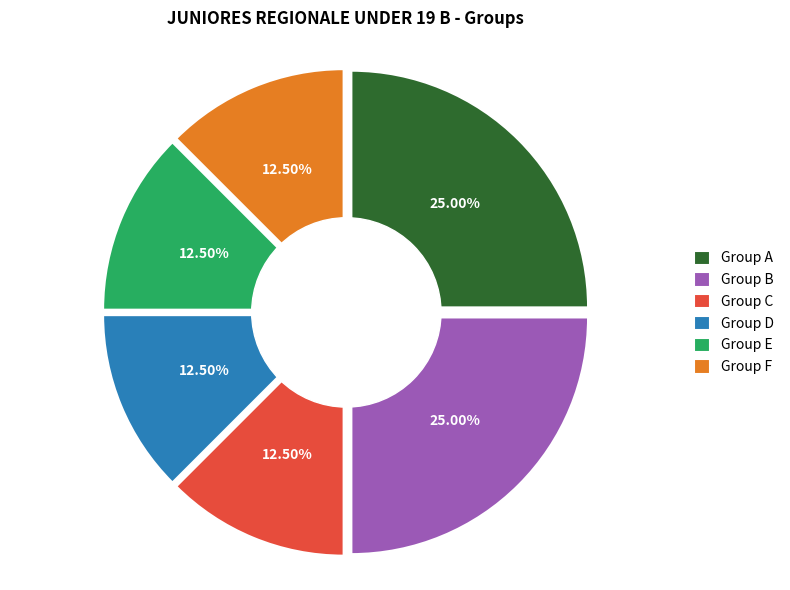

How many segments does this pie chart have?

6